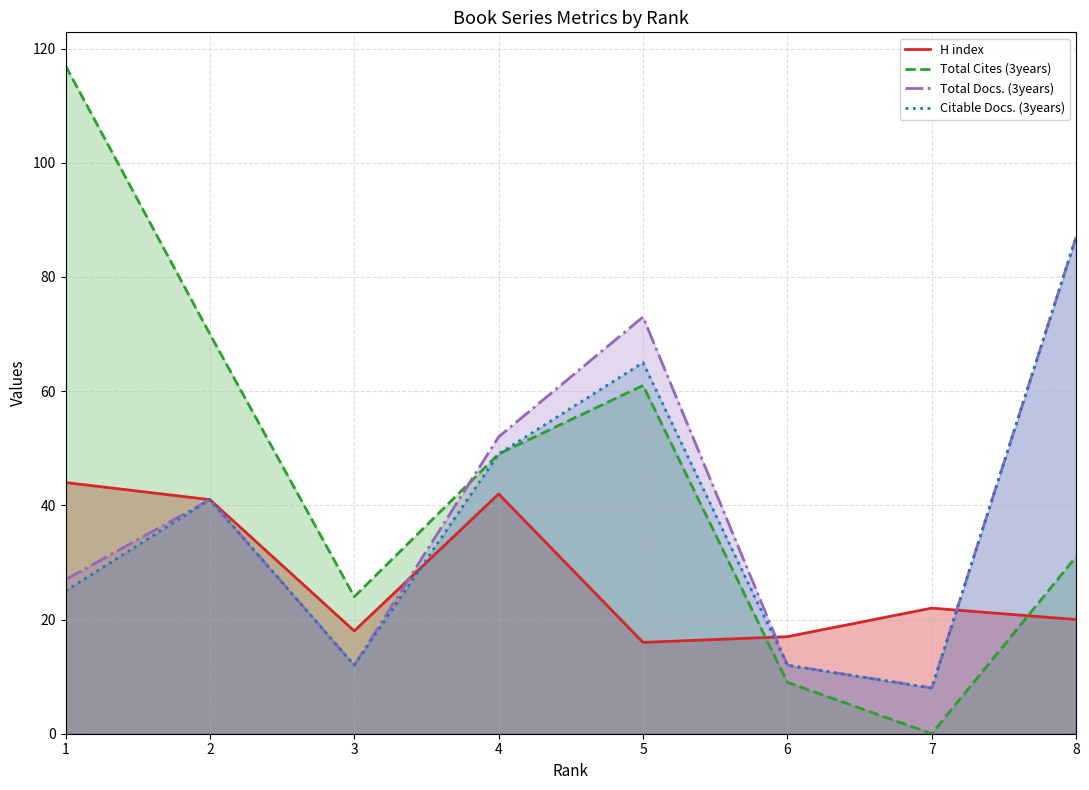

How many interior local valleys does the Total Cites (3years) series have?

2